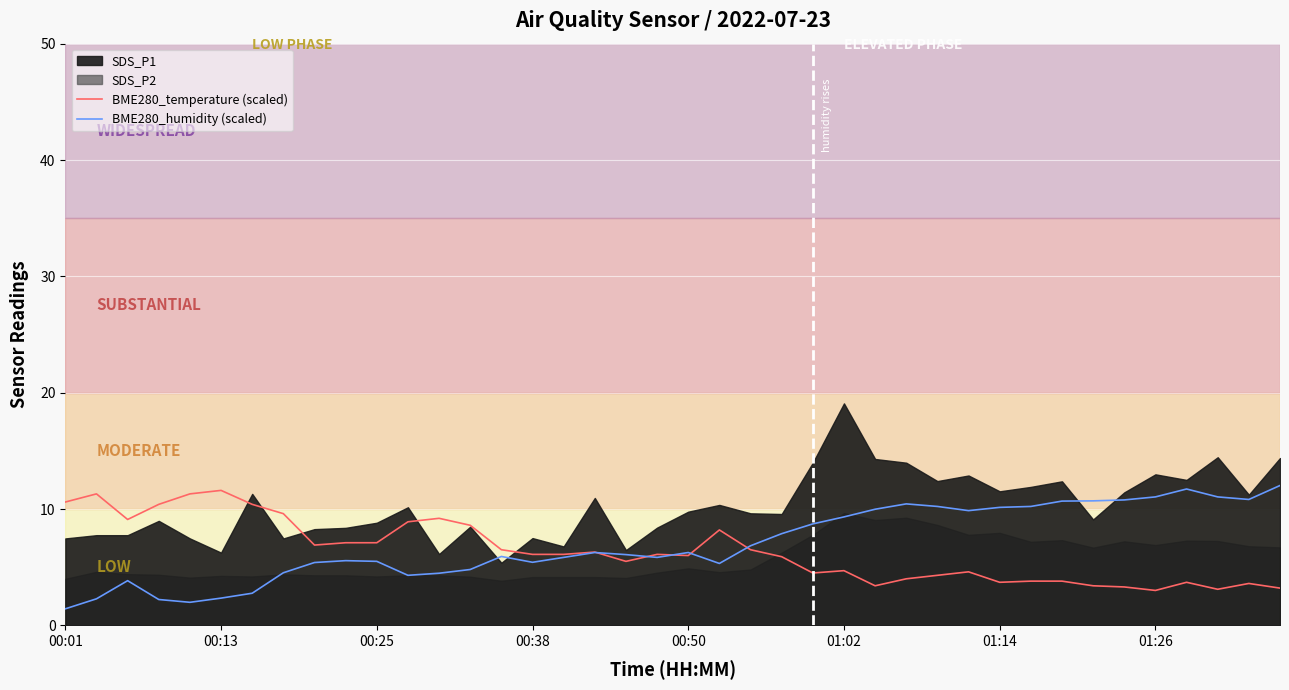

What is the minimum value for BME280_temperature (scaled)?

3.0